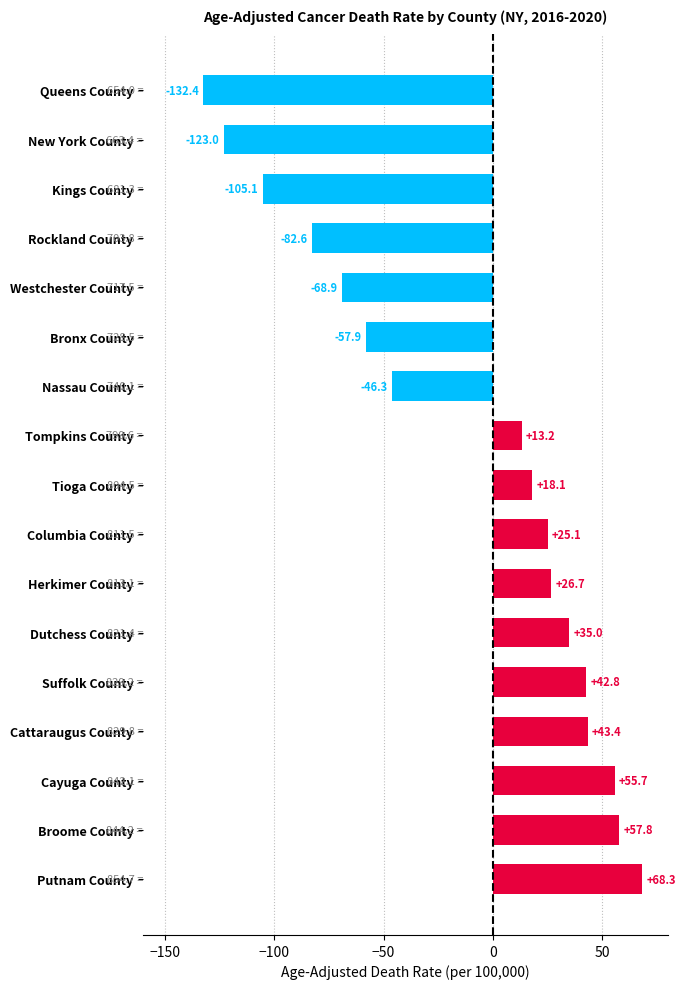

How many bars are there in total?

17